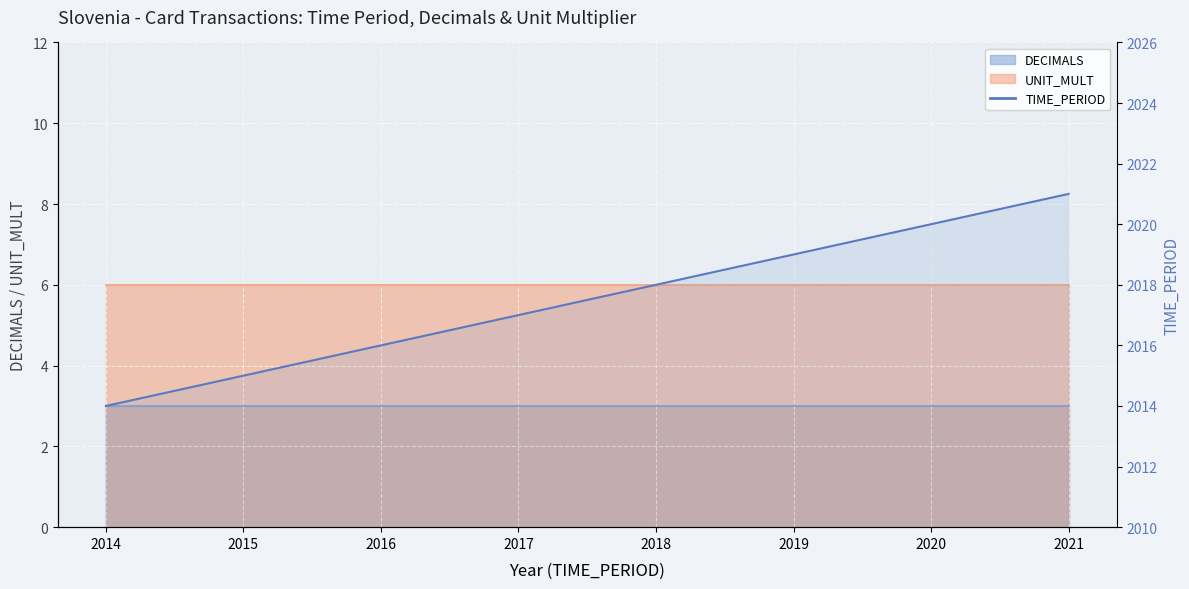

How many values are between 2016 and 2020?

5